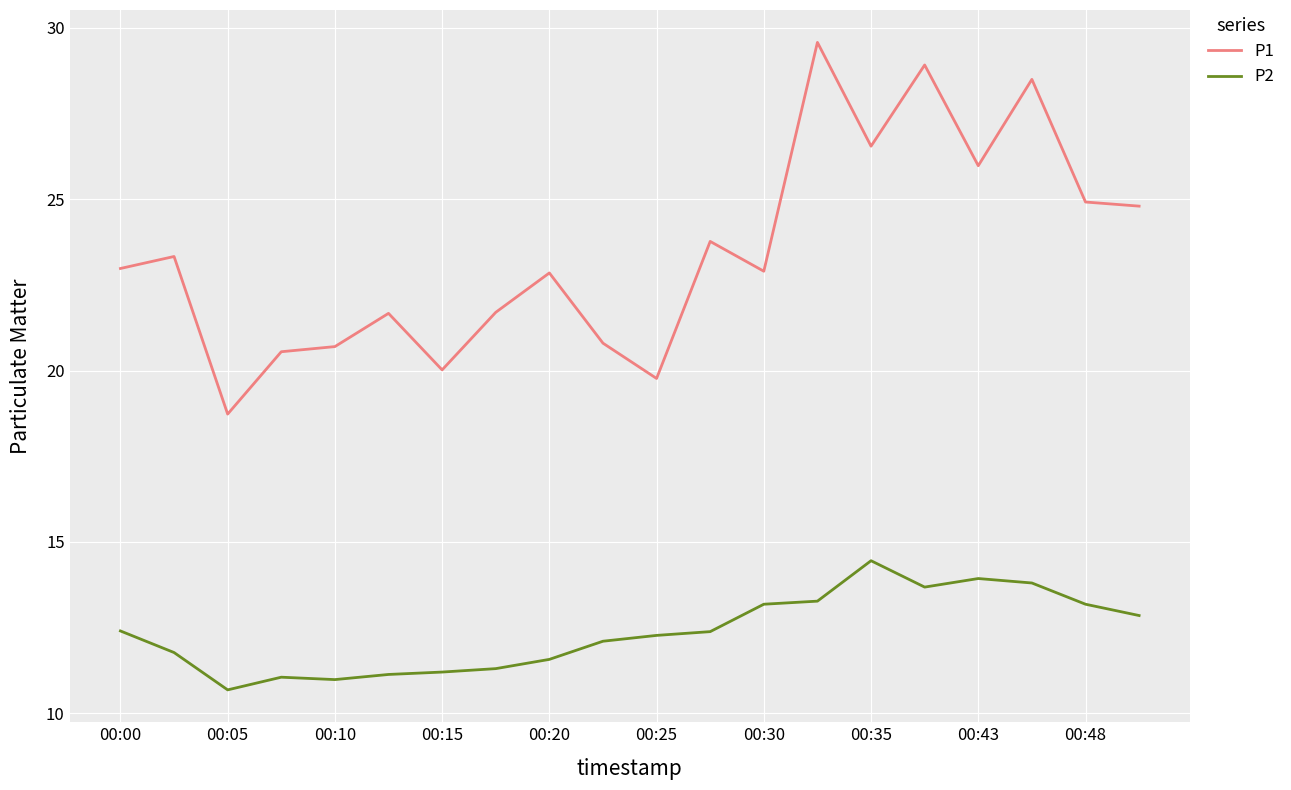

What are all the series names shown in the legend?

P1, P2